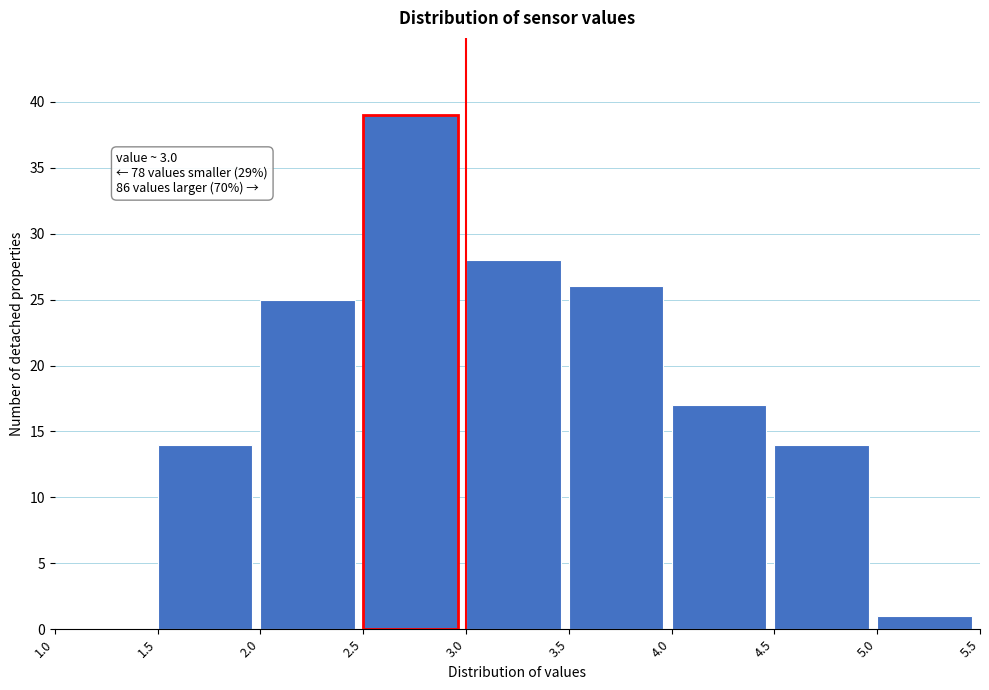

Over which range of the x-axis is the bar tallest?

2.5 to 3.0